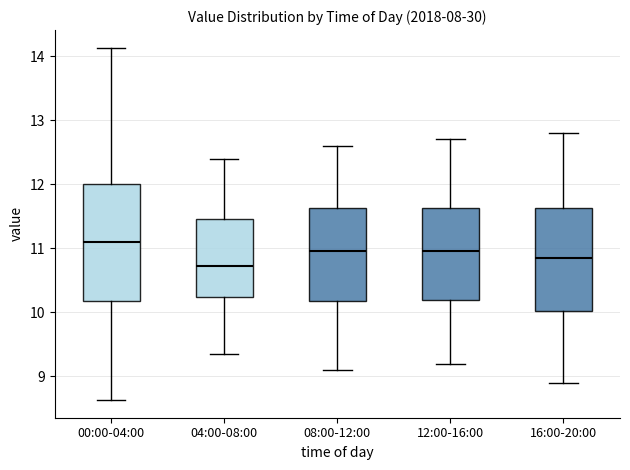

Which box's median line is the lowest?

04:00-08:00